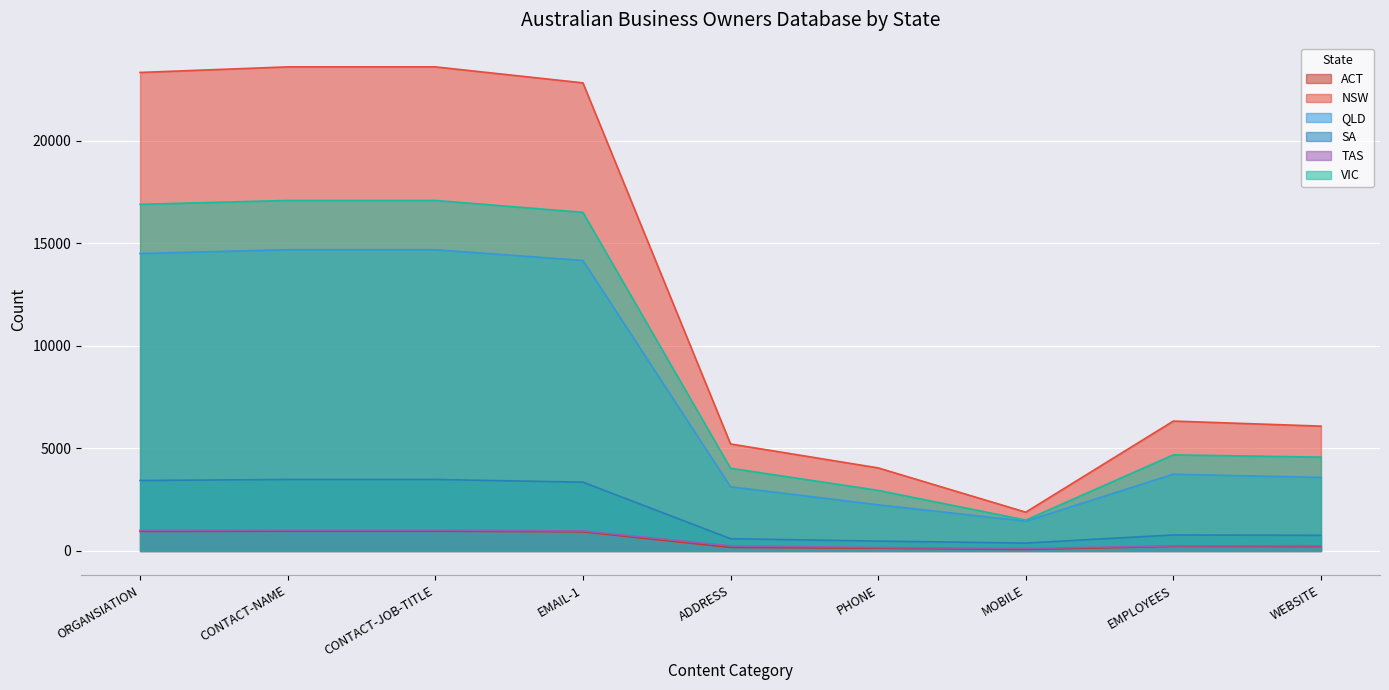

What is the sum of the ACT values at CONTACT-JOB-TITLE and ADDRESS?

1134